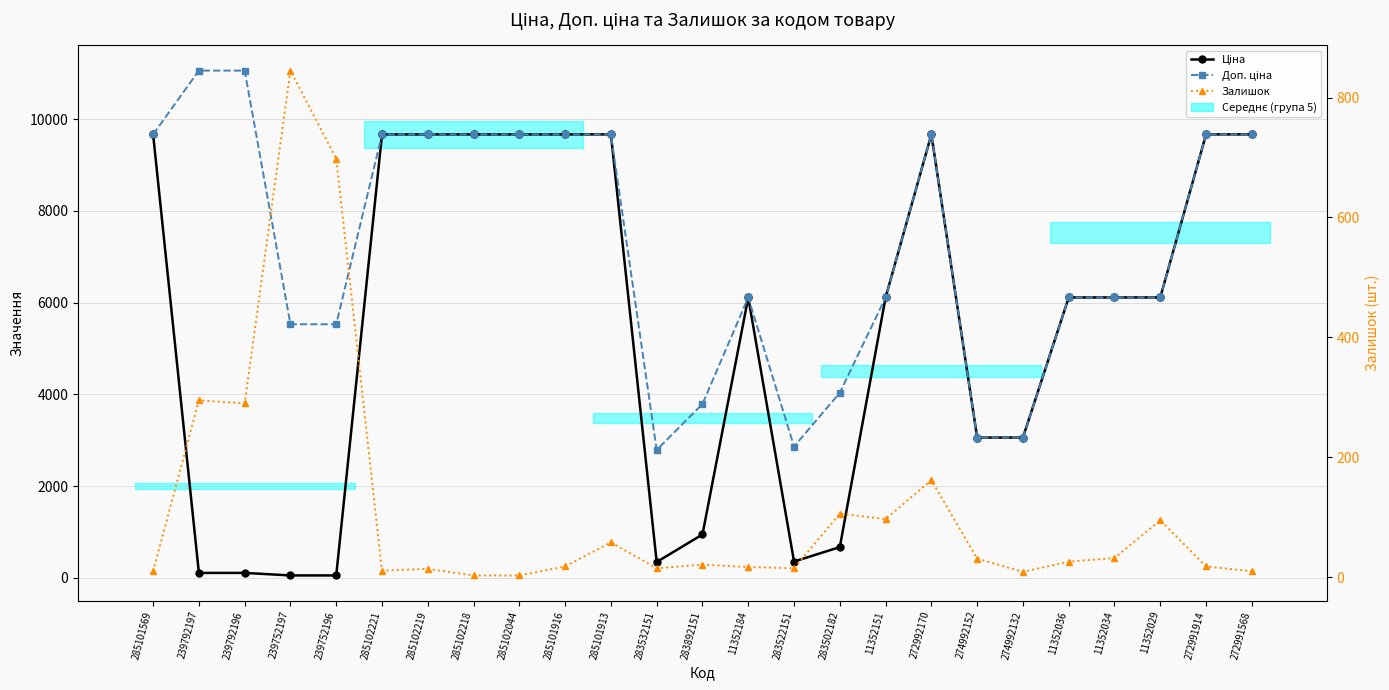

Which has a higher value, 239752196 or 272991568?

272991568